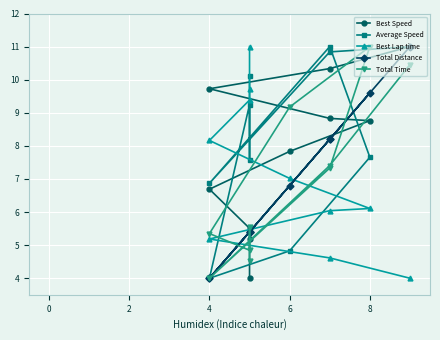

Is it true that Total Distance equals 2.5 at 0?

False